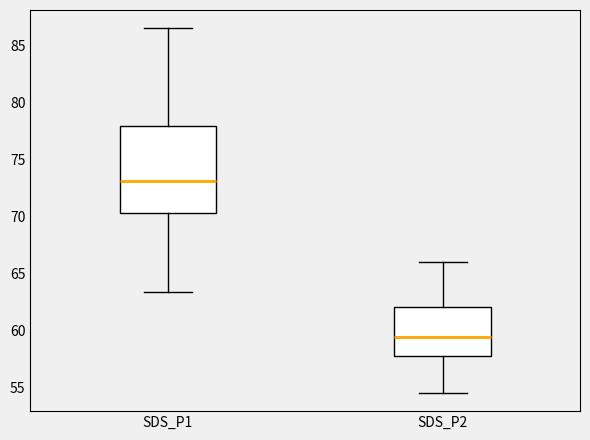

Comparing the boxes themselves (not the whiskers), which one is the tallest?

SDS_P1